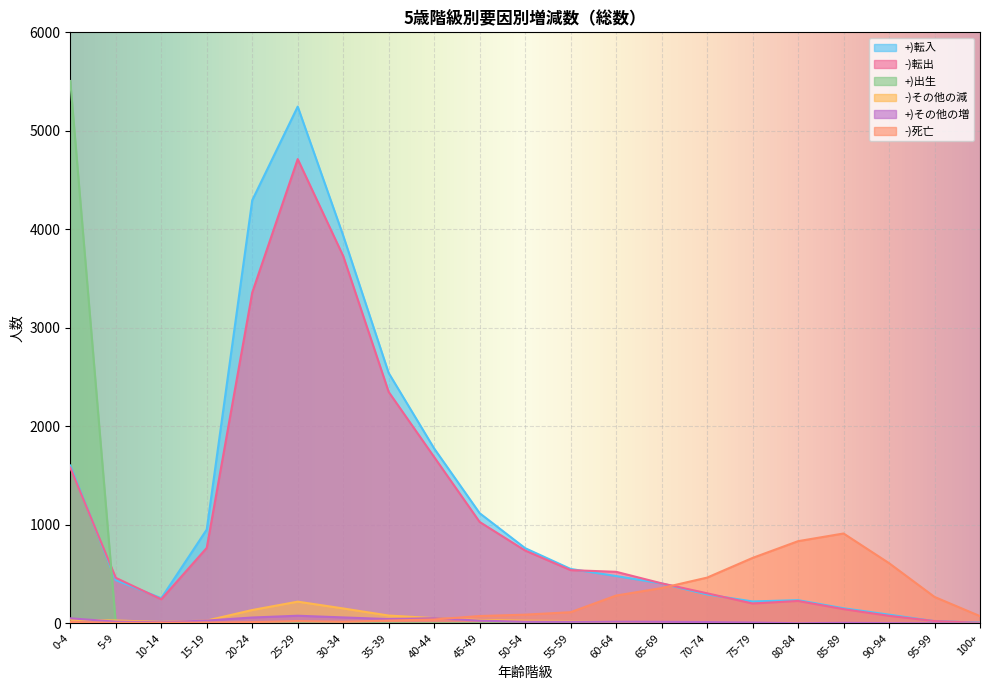

What position from the right is 70-74?

7